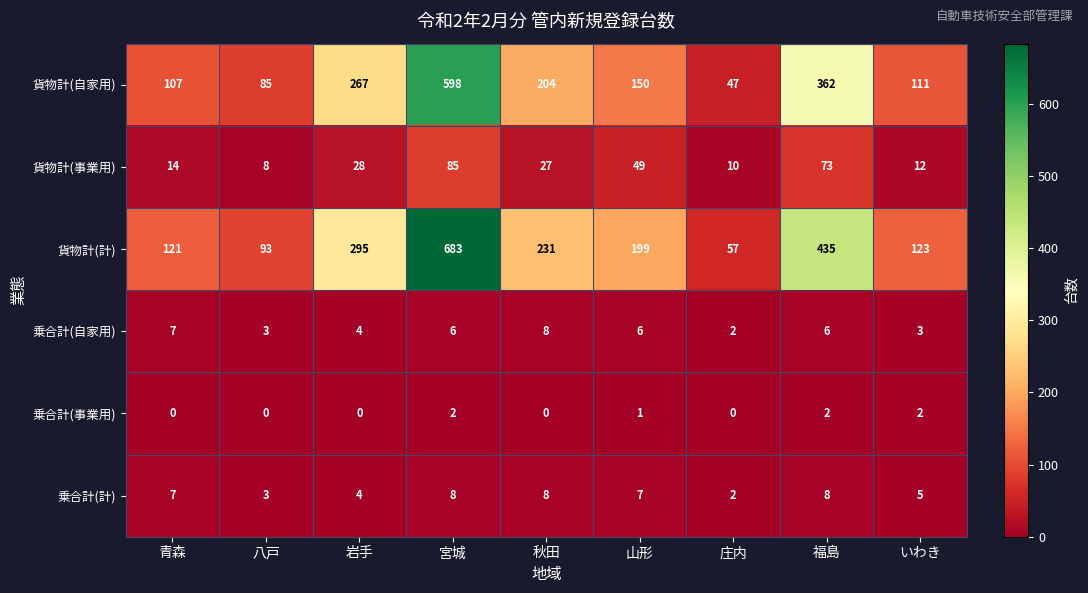

What is the lowest value of the 貨物計(計) series?

57